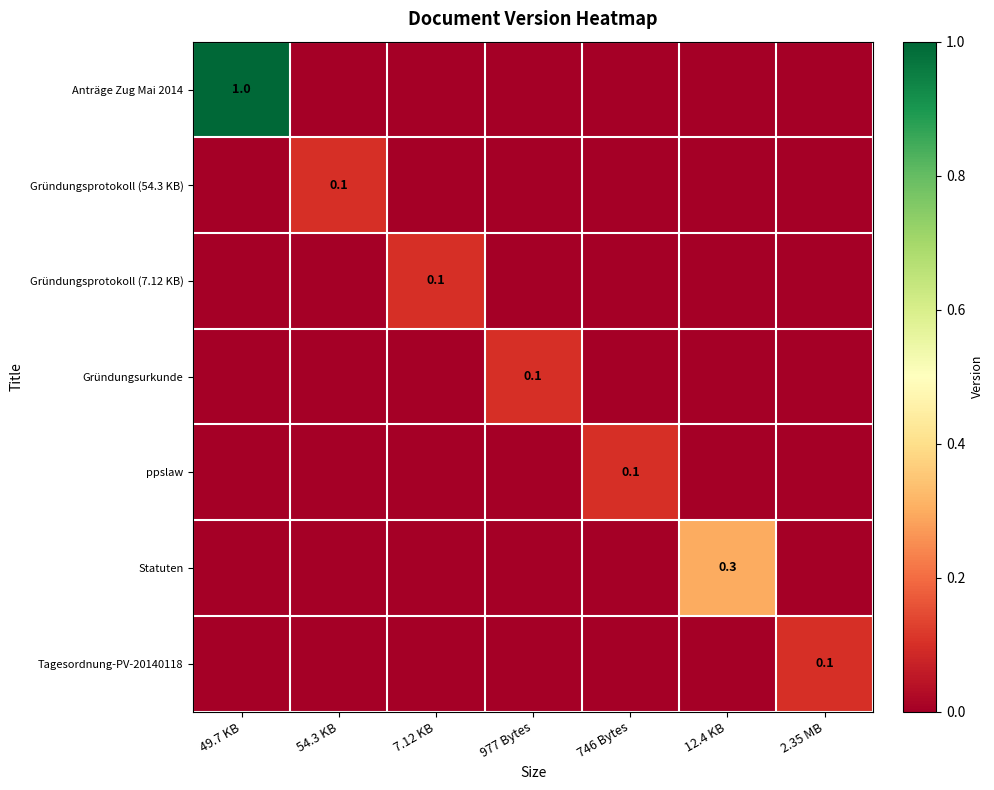

What is the difference between the highest and lowest values at 49.7 KB?

1.0